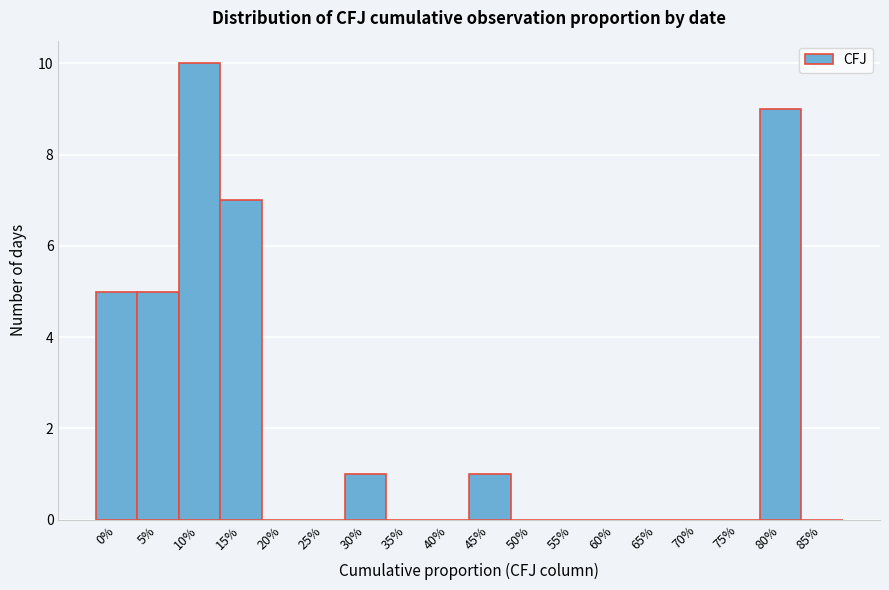

Reading left to right, transcribe all the data shown in this chart.

0%=5	5%=5	10%=10	15%=7	20%=0	25%=0	30%=1	35%=0	40%=0	45%=1	50%=0	55%=0	60%=0	65%=0	70%=0	75%=0	80%=9	85%=0